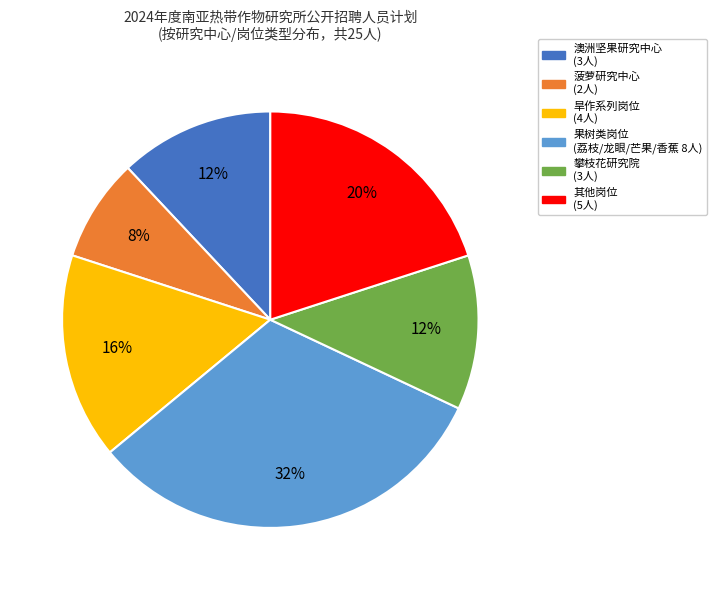

Is there any slice that represents more than half of the pie?

No